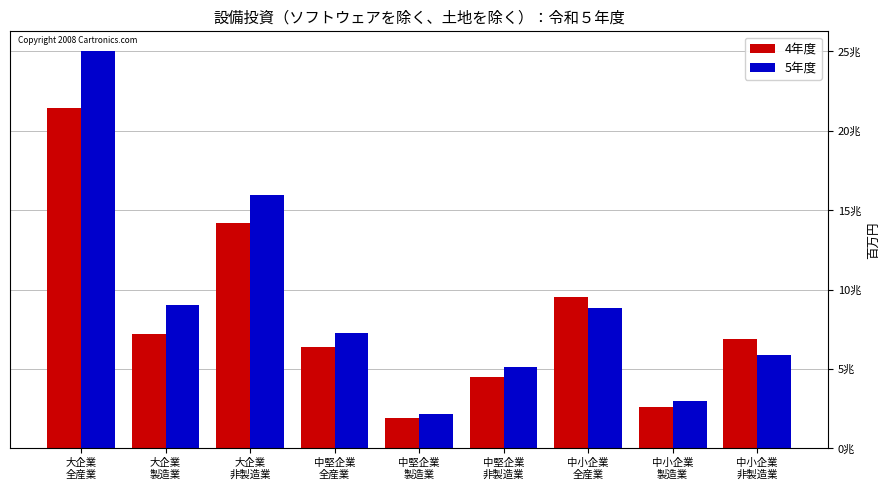

What is the label of the 8th bar from the left?

中小企業
製造業